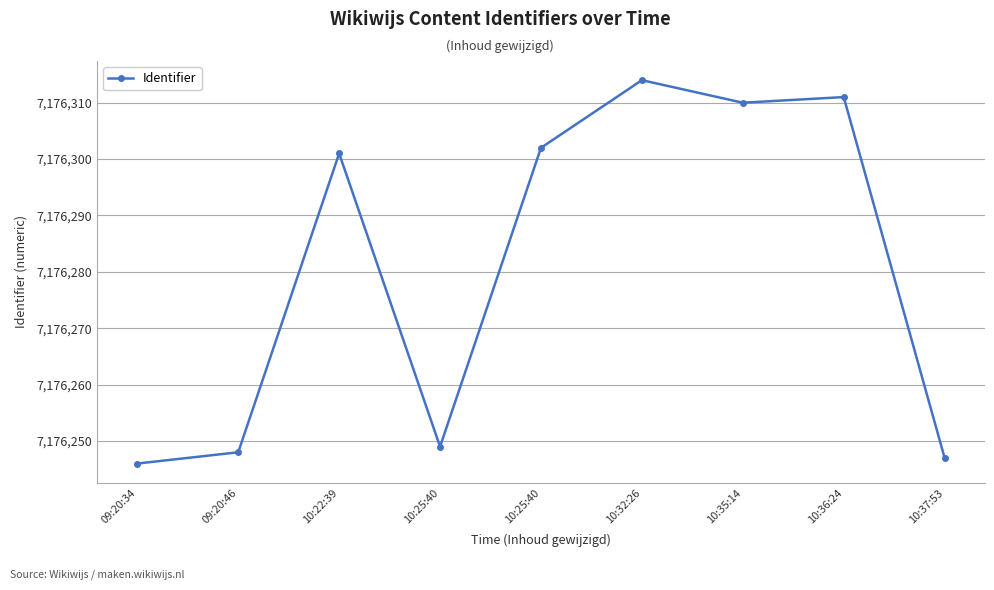

Which label corresponds to the largest value in the chart?

10:32:26